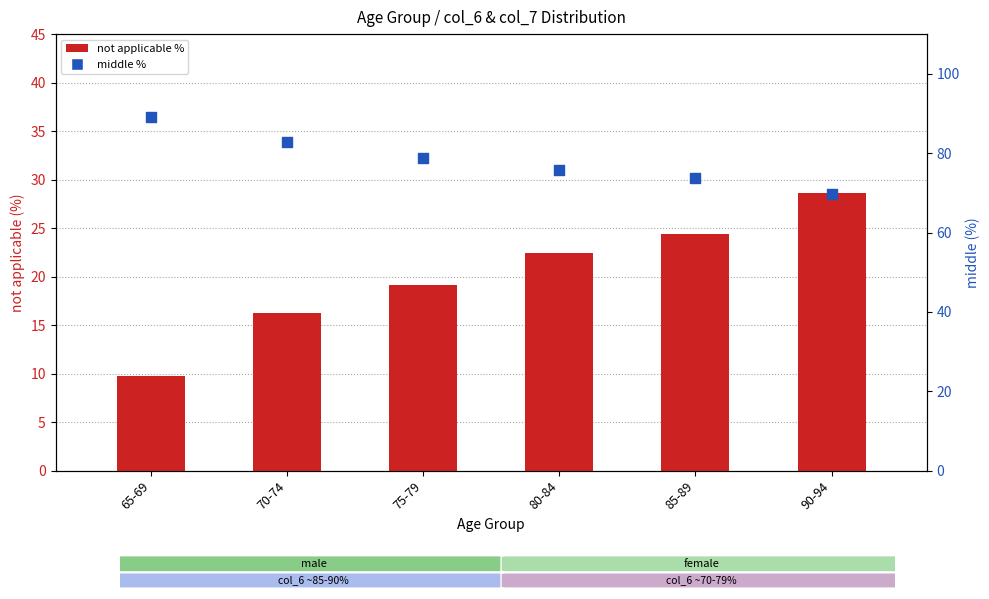

Which series has the largest Y range (max minus min)?

middle %